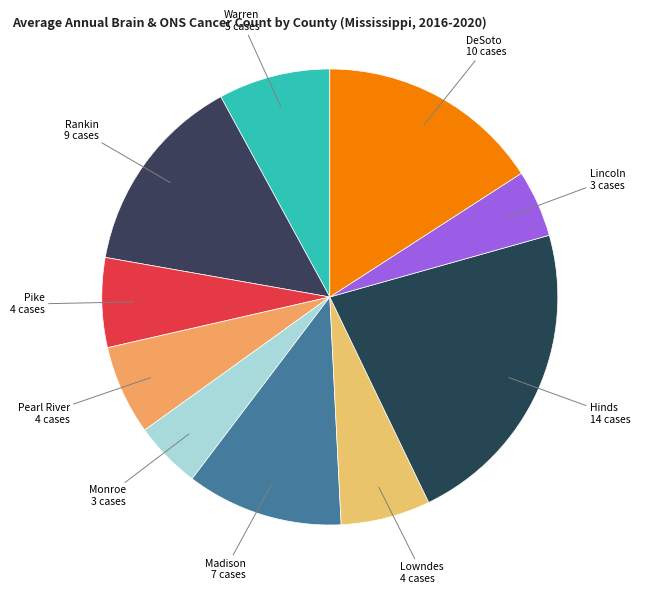

Count the number of slices in the pie.

10